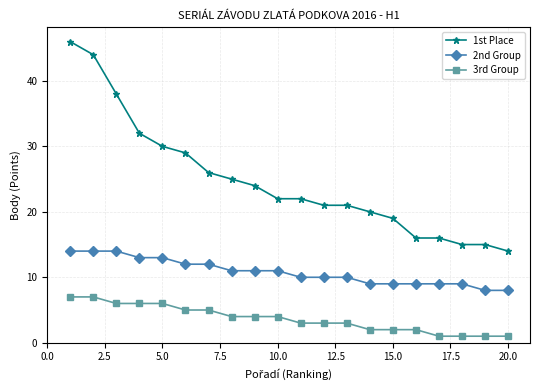

True or false: 1st Place and 3rd Group cross at least once.

False